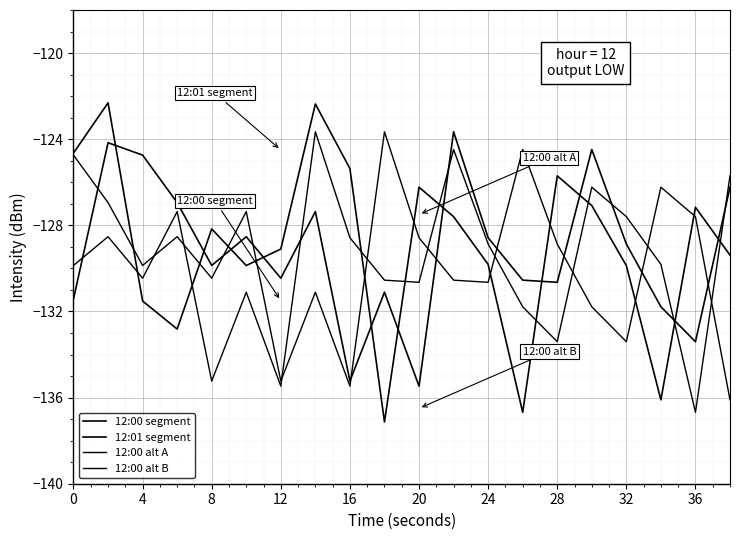

What is the value of the 12:00 alt B point at the 12th from the left?

-130.5